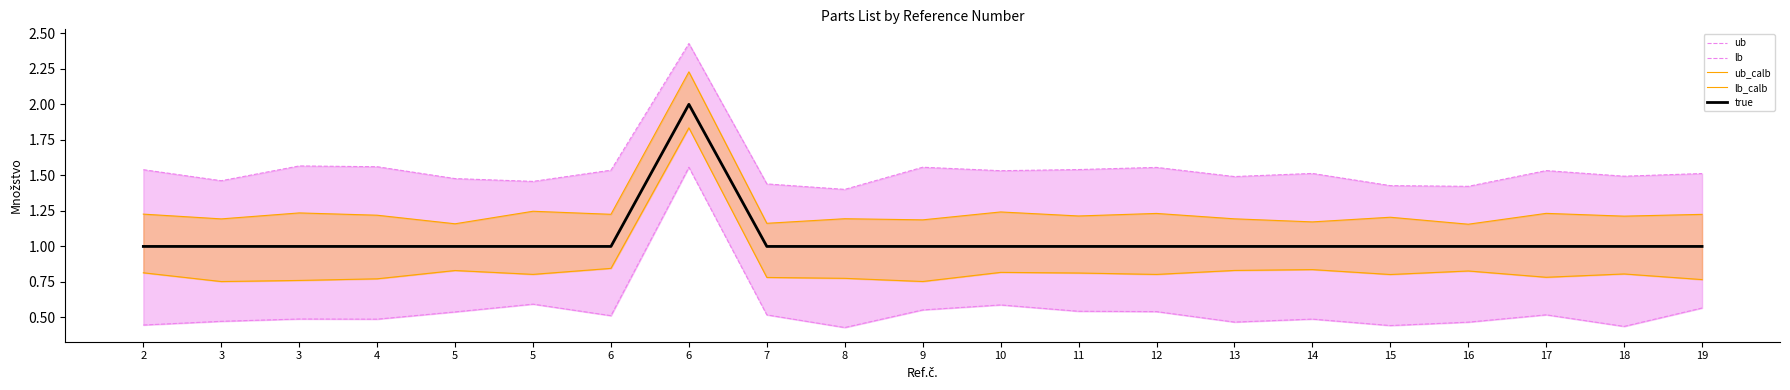

True or false: ub has more than 0 interior local peaks.

True